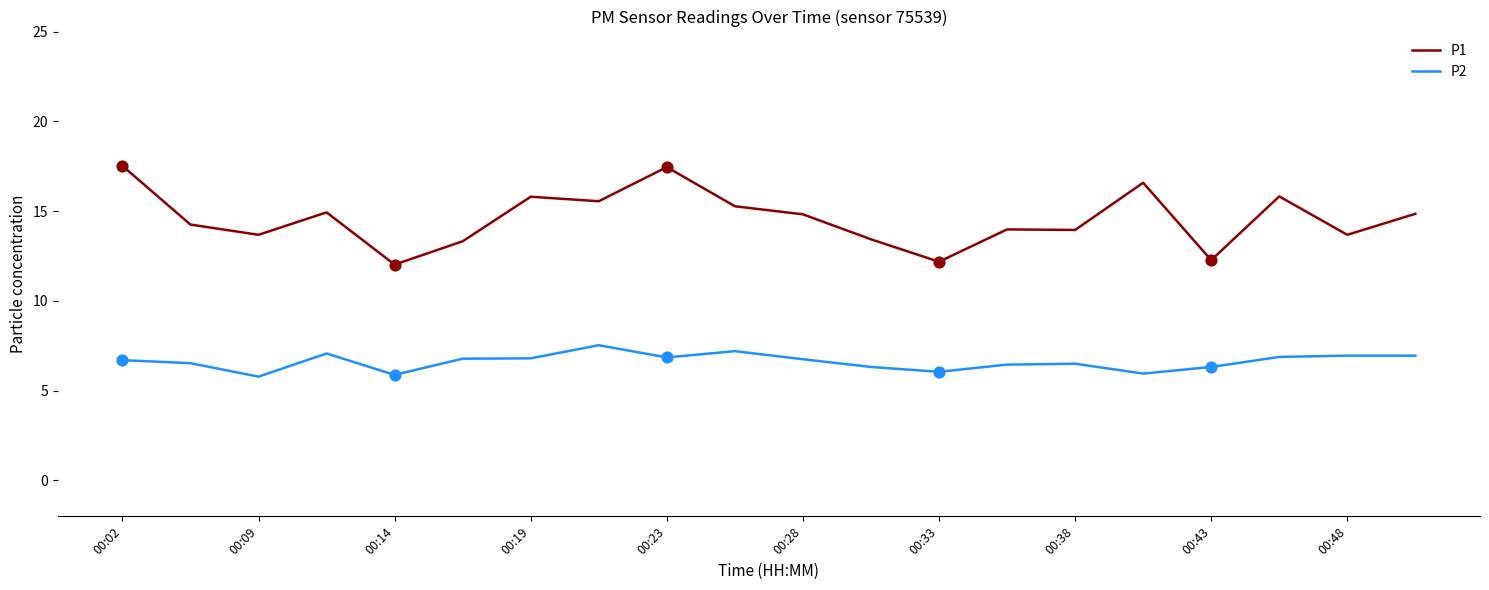

Which series has the widest spread of values?

P1